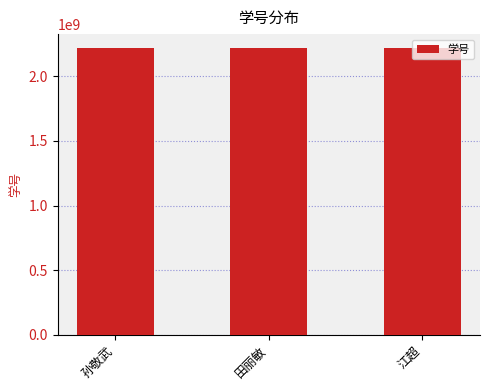

True or false: the data shows 2217234009 at 田丽敏.

True